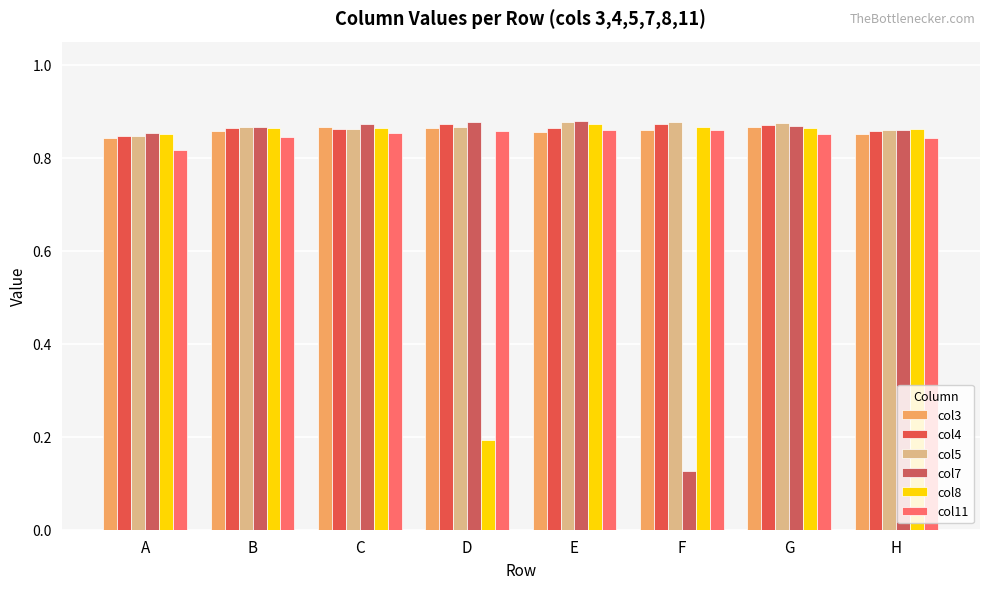

At which category is the sum across all series the highest?

E